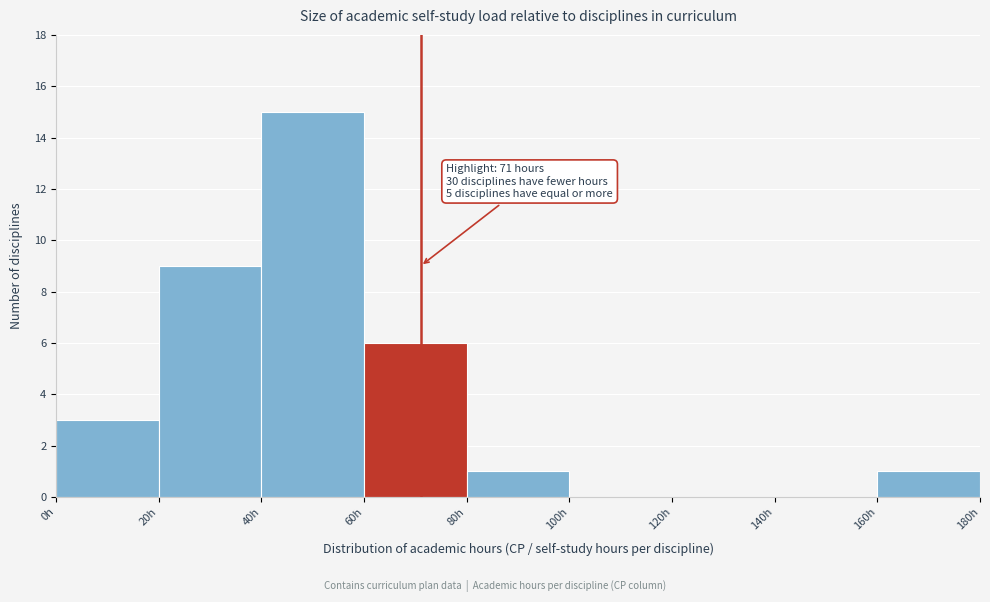

Over which range of the x-axis is the bar tallest?

40 to 60